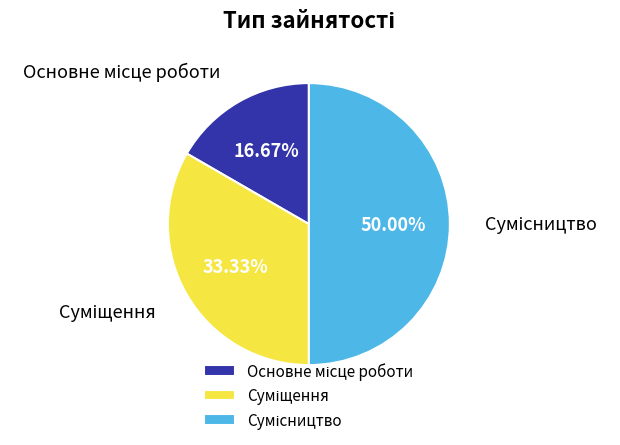

Which slice is the smallest?

Основне місце роботи